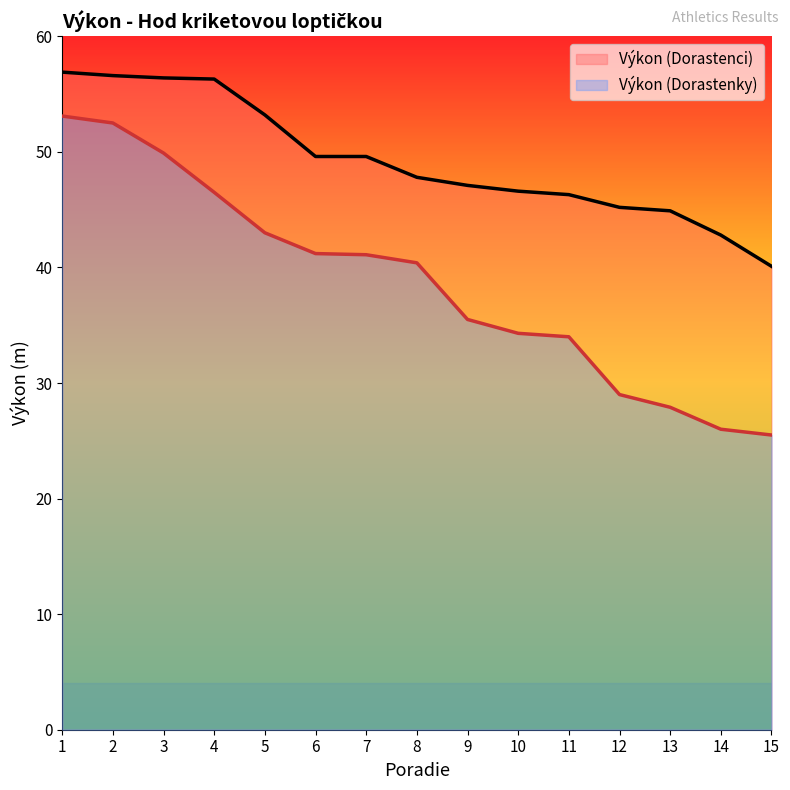

At which label does Výkon (Dorastenci) first exceed 47?

1